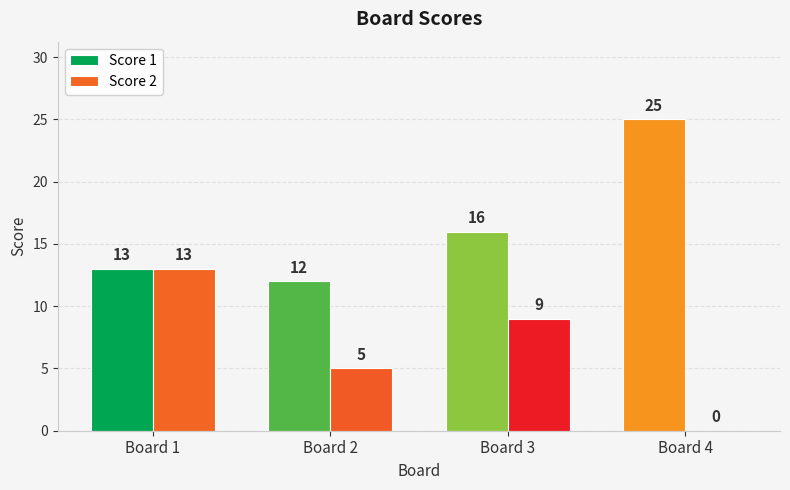

True or false: Score 1 has a value of 16 at Board 3.

True